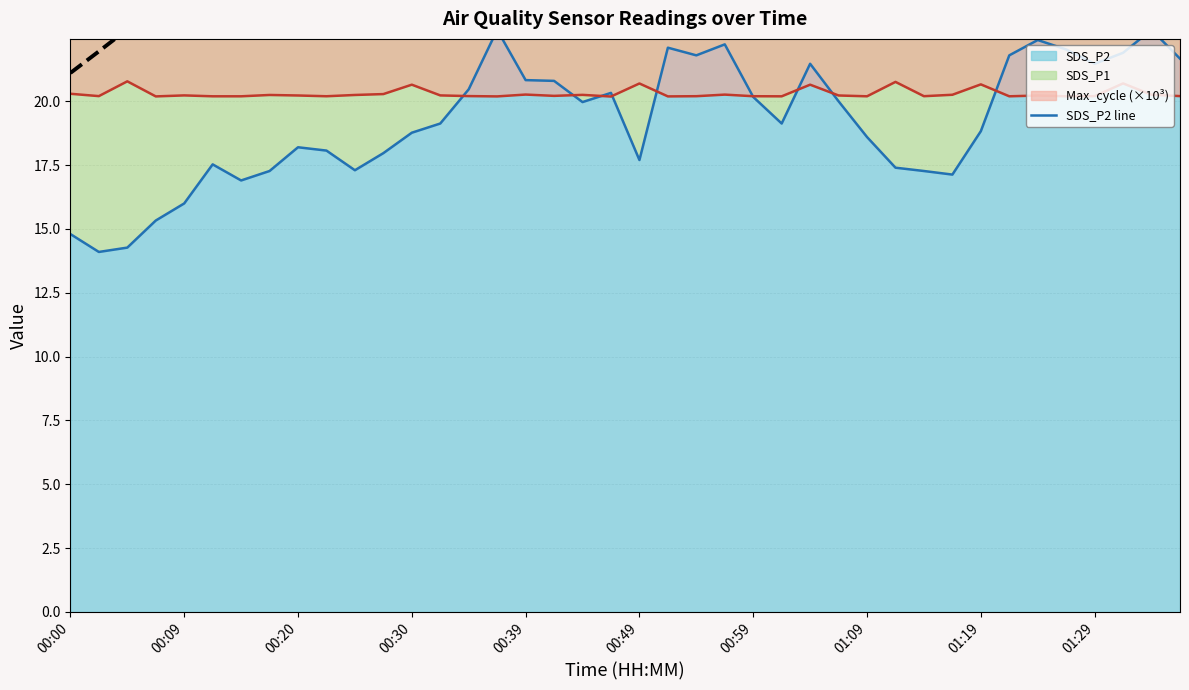

How many data points in SDS_P2 line are less than 19?

19